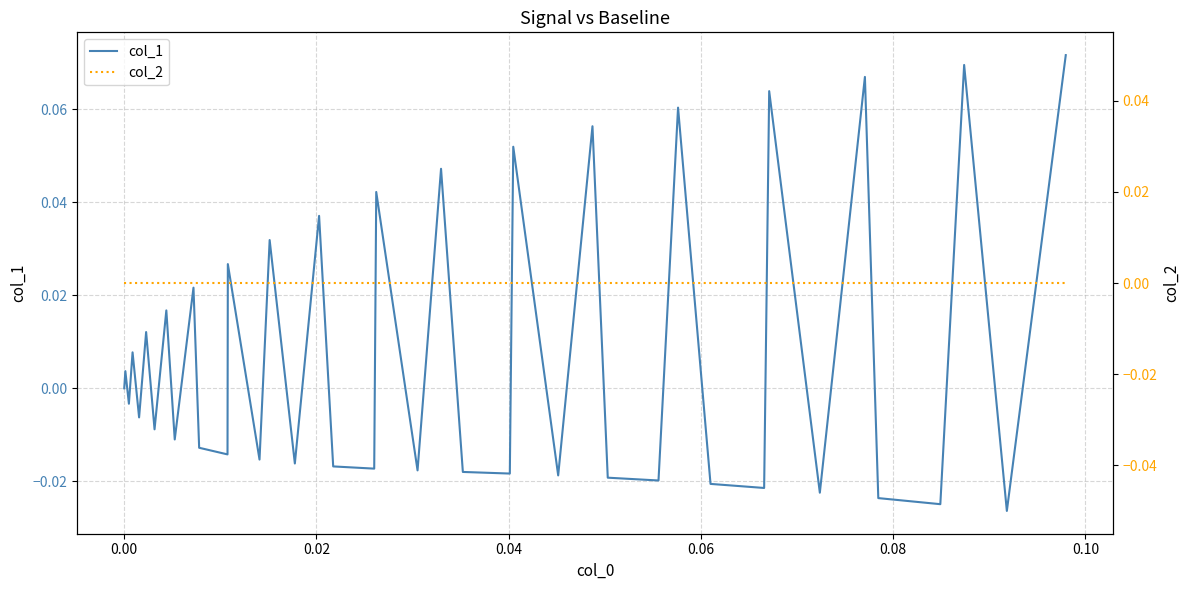

Which series ends up on top after the final intersection of col_2 and col_1?

col_1